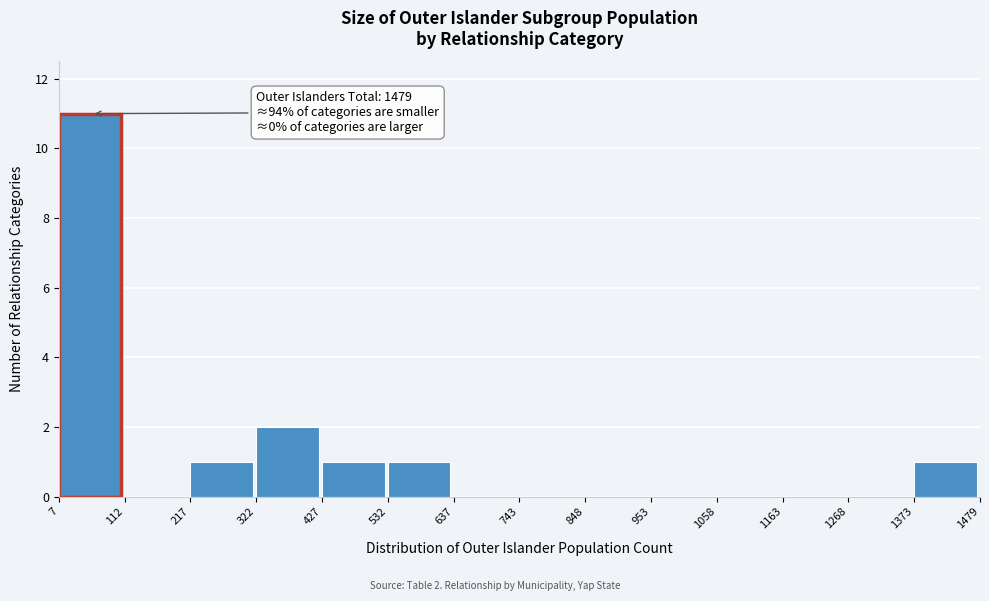

Which range on the x-axis has the tallest bar?

7 to 112